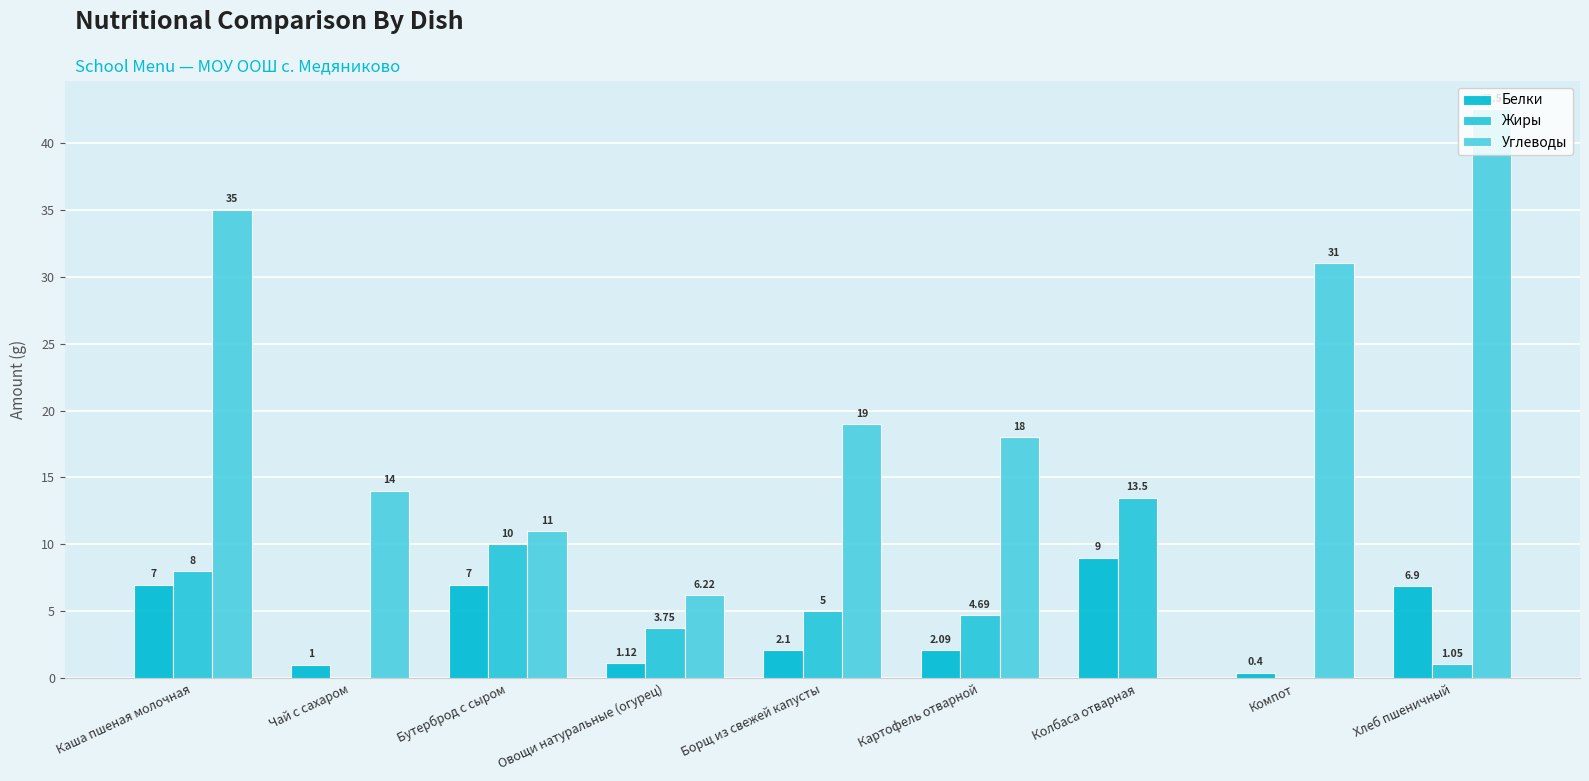

What is the total value across all series at Борщ из свежей капусты?

26.1